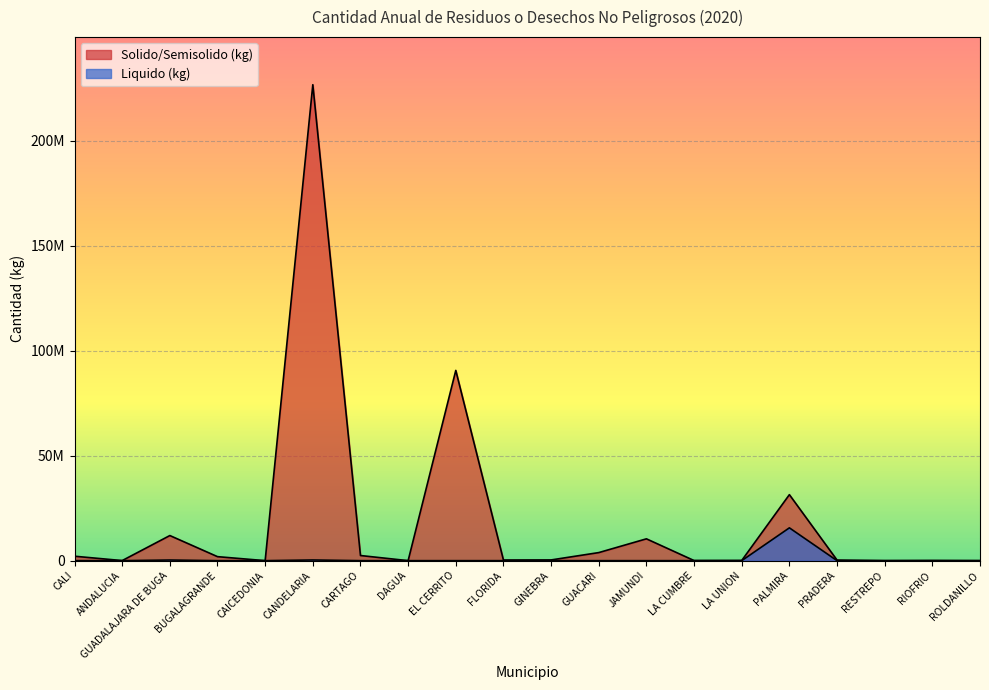

What is the approximate value of Liquido (kg) at CANDELARIA?

323389.0